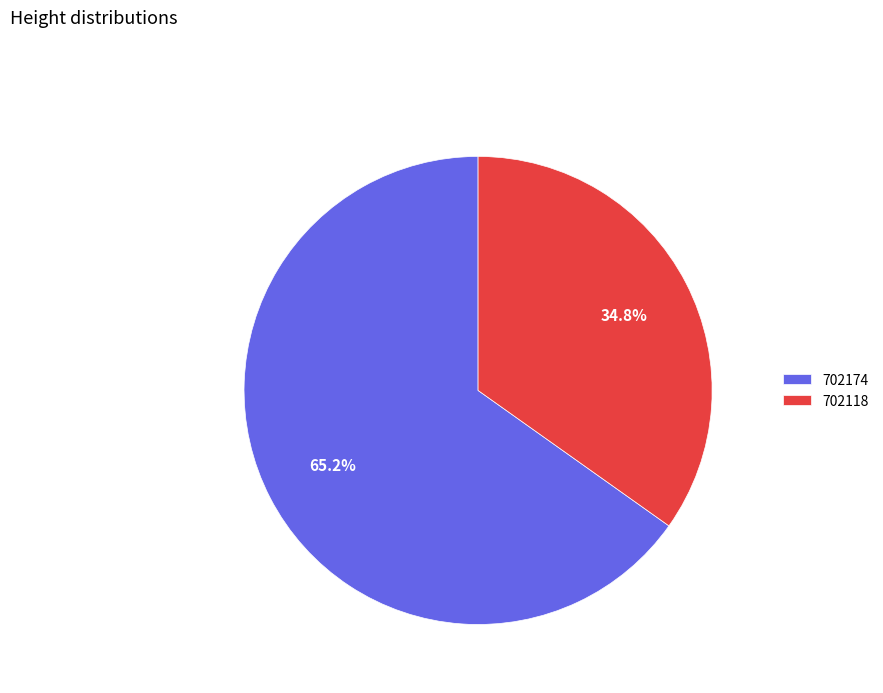

Rank the categories by value from lowest to highest.

702118, 702174